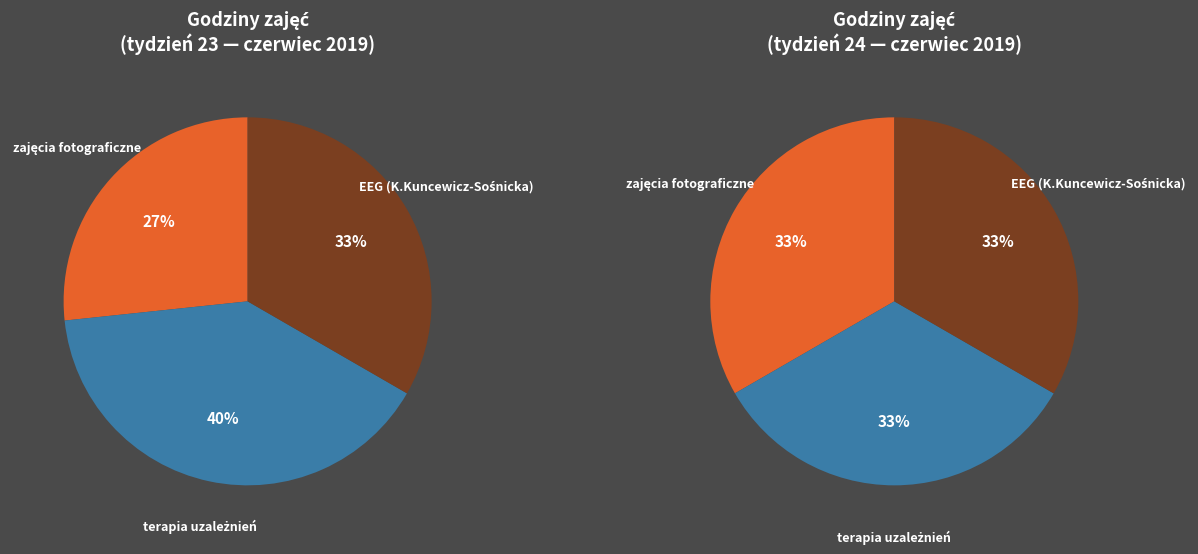

True or false: EEG accounts for 15% of the total.

False